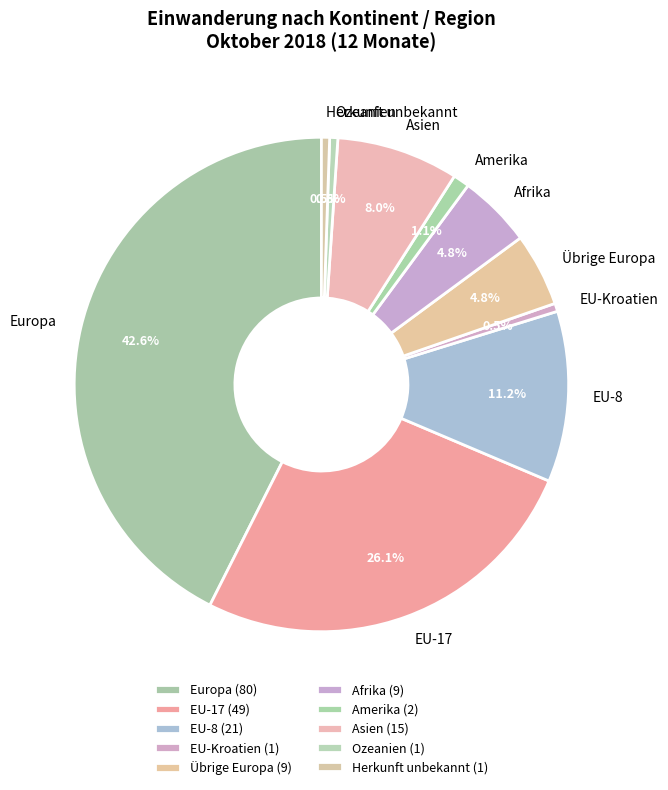

To the nearest percent, what is the difference between the EU-8 and Übrige Europa slice percentages?

6%